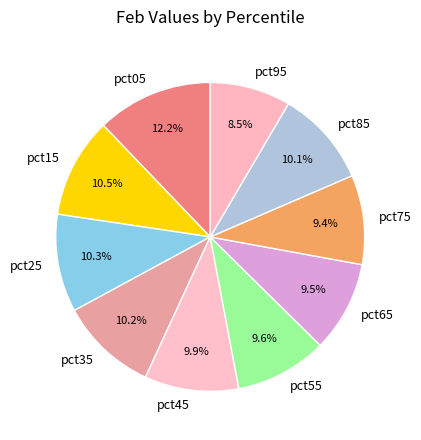

Is there any slice that represents more than half of the pie?

No